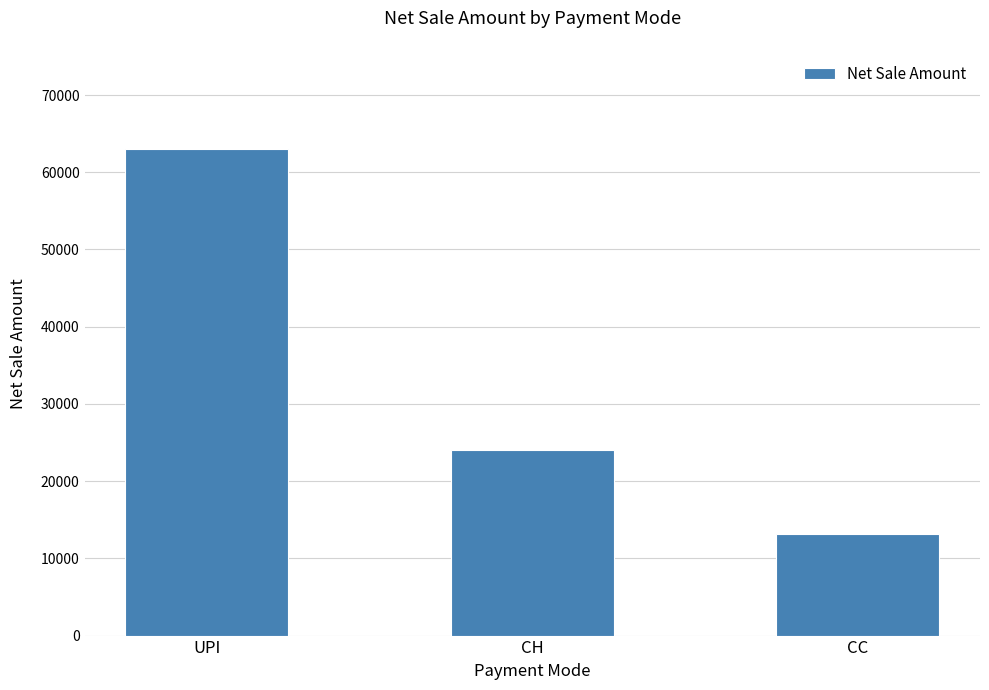

Reading left to right, what are all the values shown in this chart?

63000	24000	13162